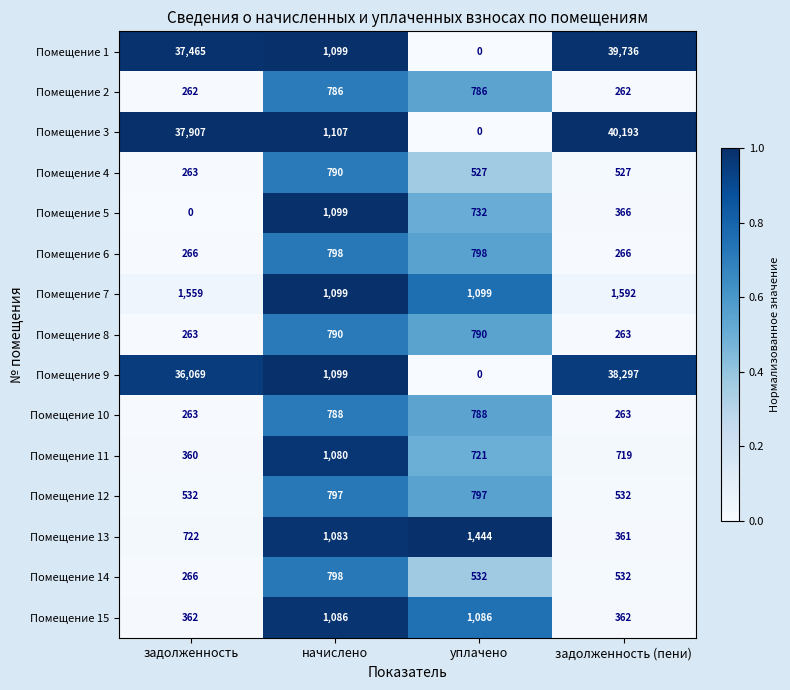

Is it true that Помещение 8 equals 1179 at уплачено?

False